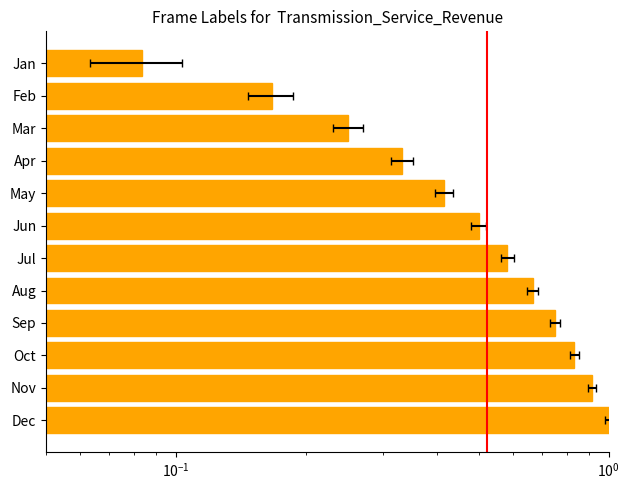

Count the number of data series in this chart.

1